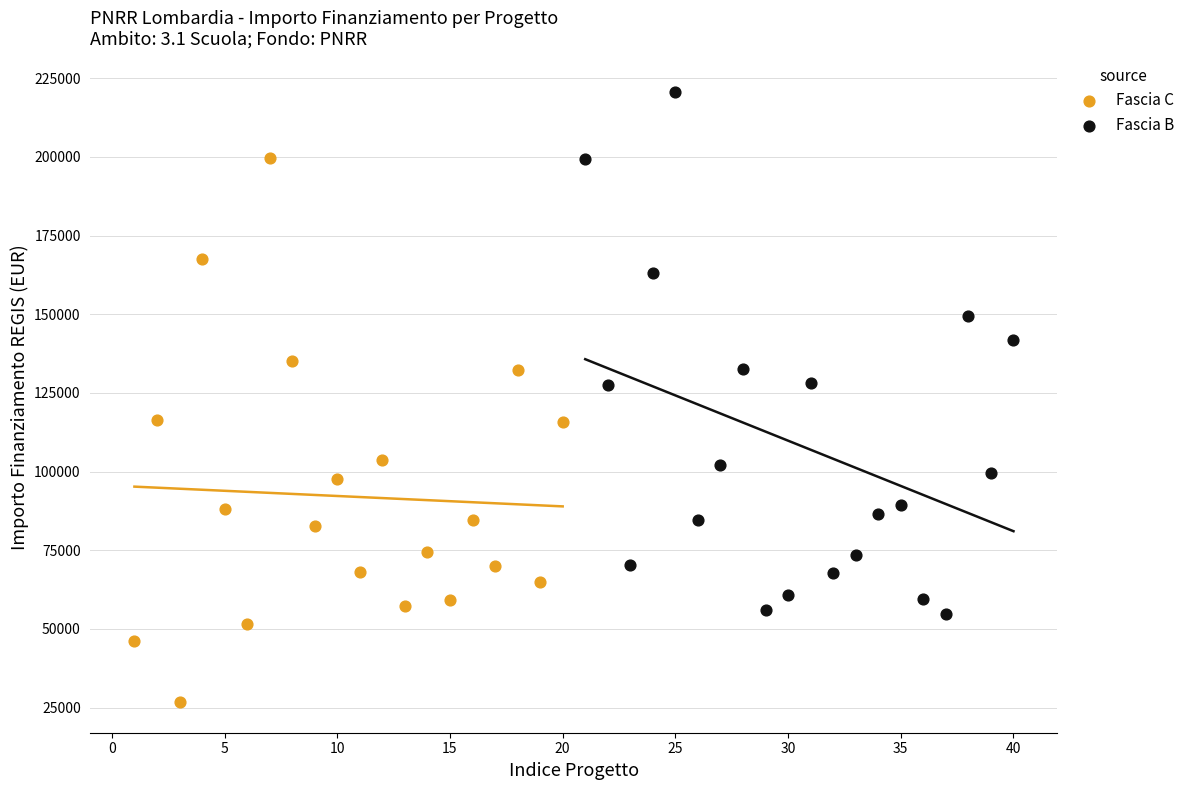

Which series has the largest Y range (max minus min)?

Fascia C